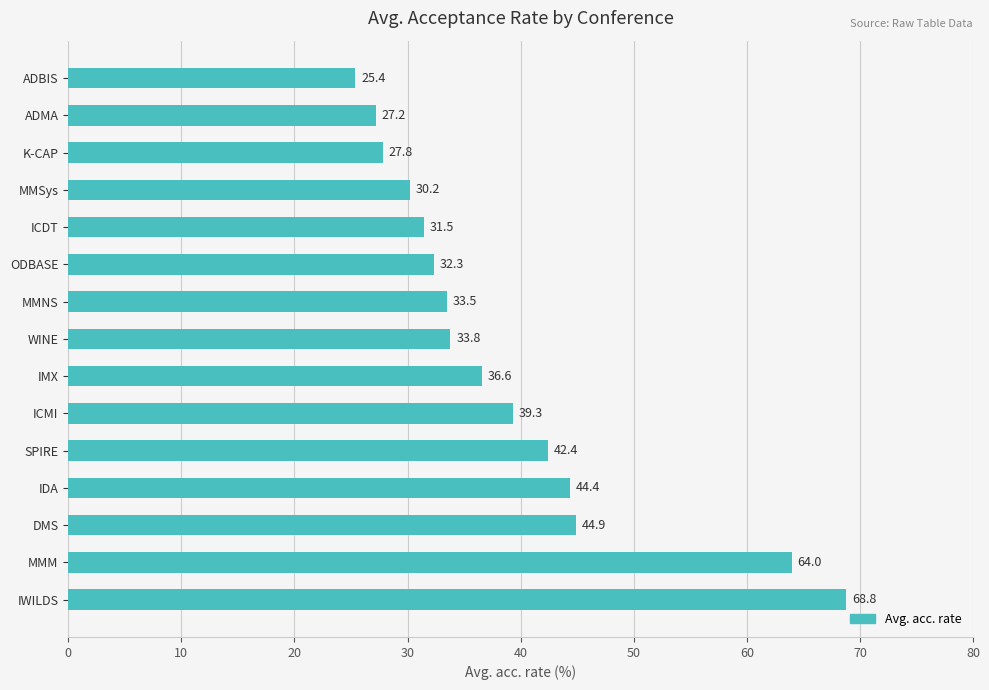

What is the difference between the maximum and minimum values?

43.4